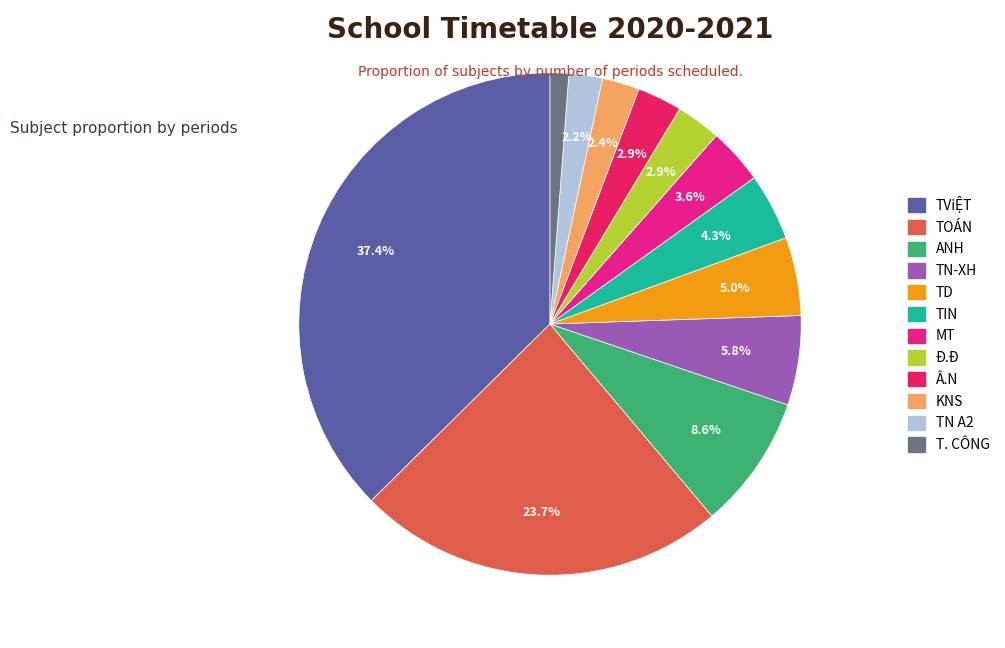

To the nearest percent, what is the difference between the MT and TOÁN slice percentages?

20%